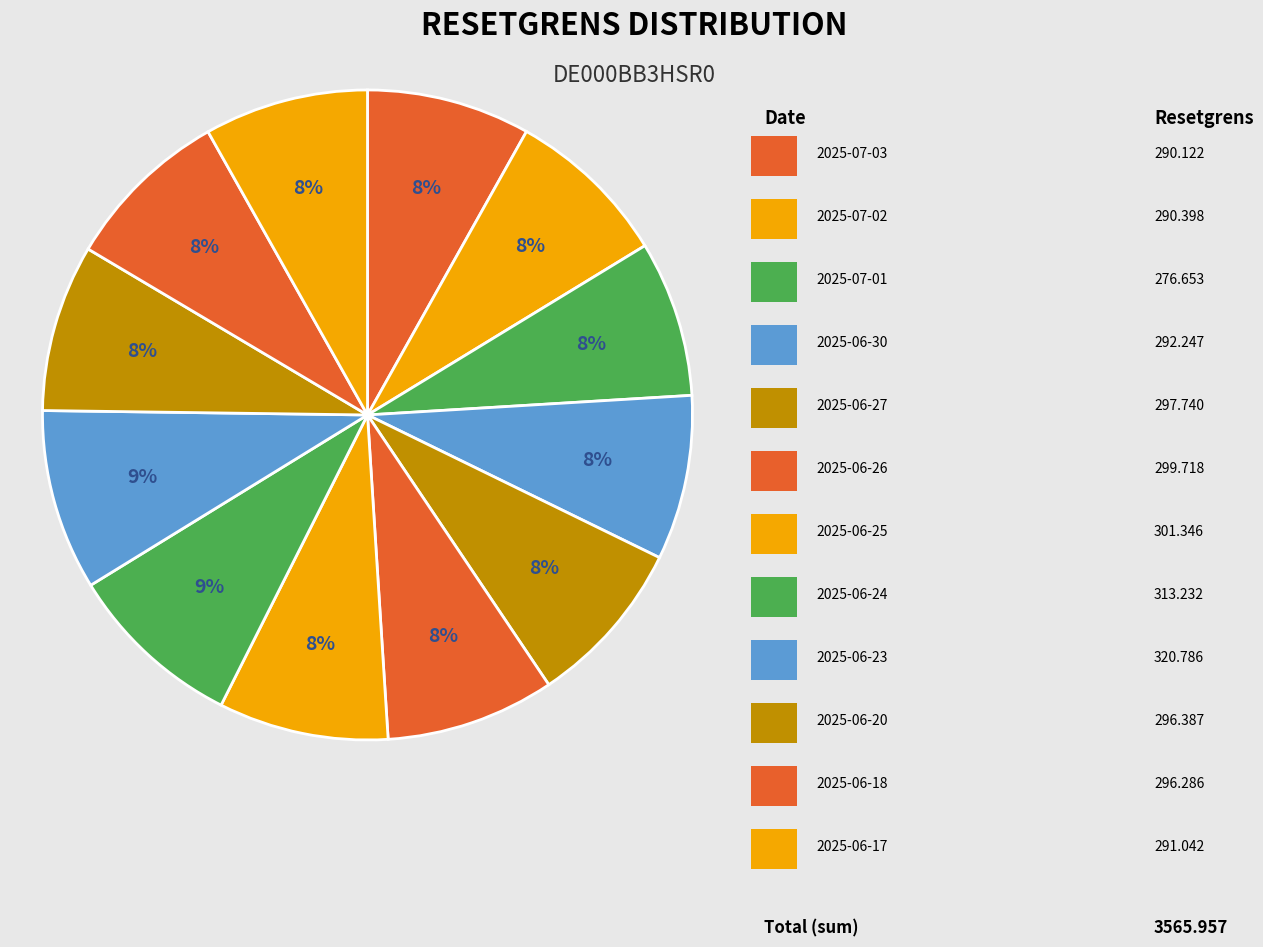

To the nearest percent, what is the average slice percentage?

8%